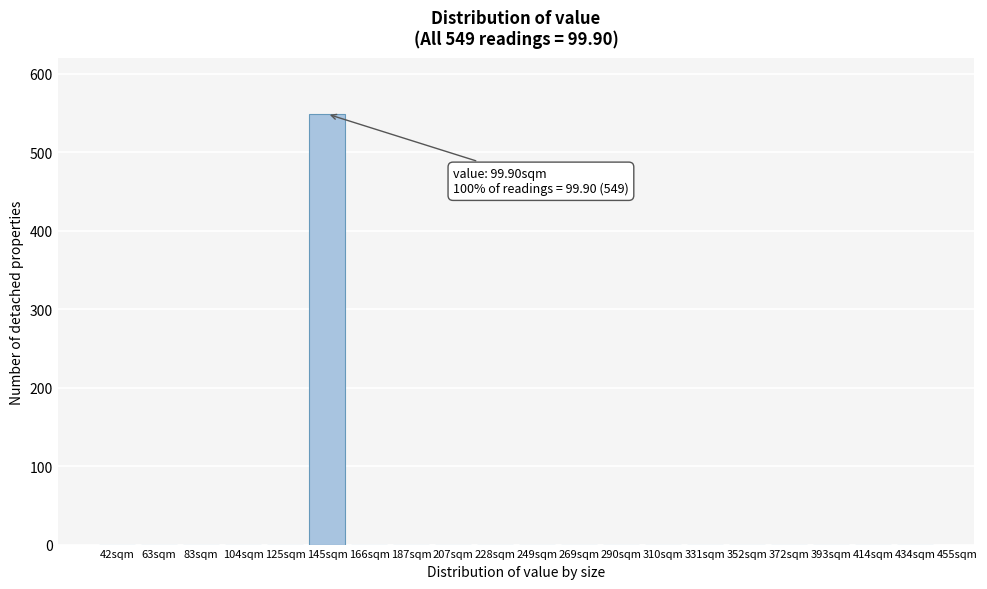

Reading right to left, what are all the values shown in this chart?

434sqm=0	414sqm=0	393sqm=0	372sqm=0	352sqm=0	331sqm=0	310sqm=0	290sqm=0	269sqm=0	249sqm=0	228sqm=0	207sqm=0	187sqm=0	166sqm=0	145sqm=549	125sqm=0	104sqm=0	83sqm=0	63sqm=0	42sqm=0